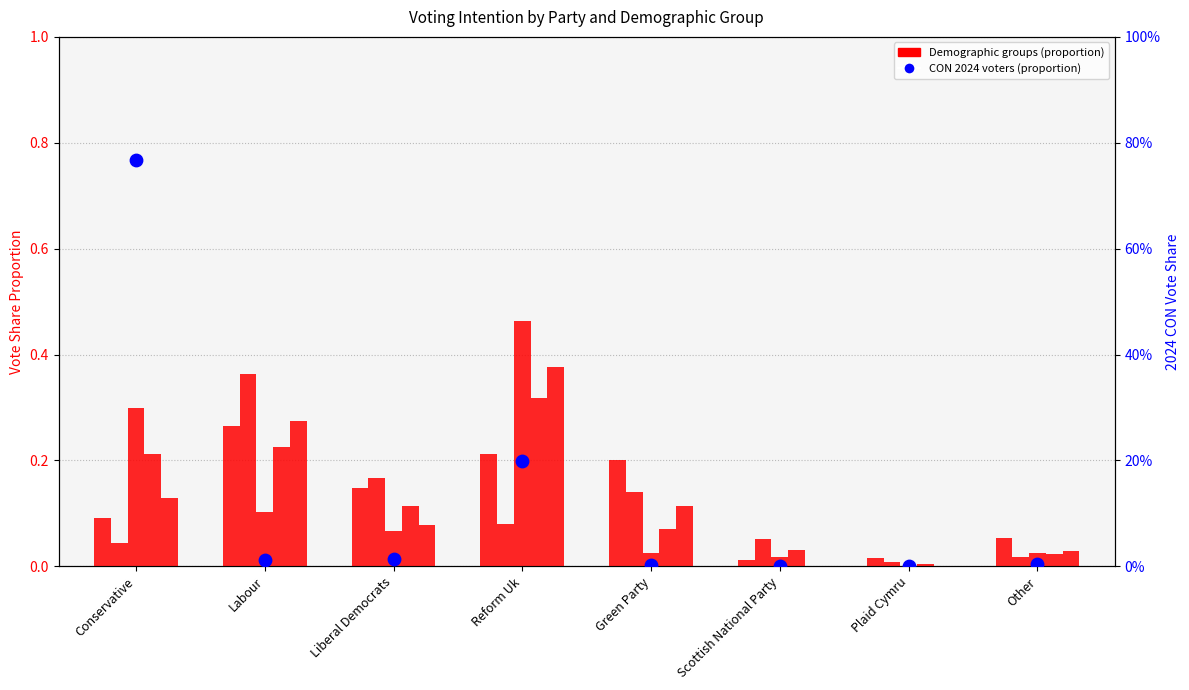

Which series has the largest total across all categories?

18-24 (col_19)